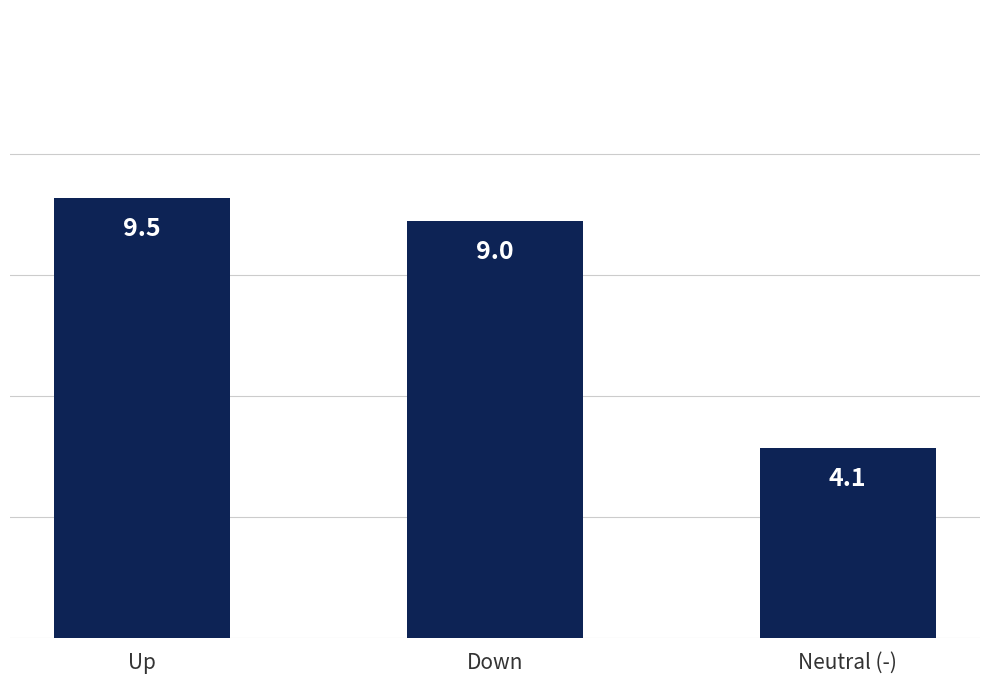

What is the value of the 3rd bar from the left?

4.1